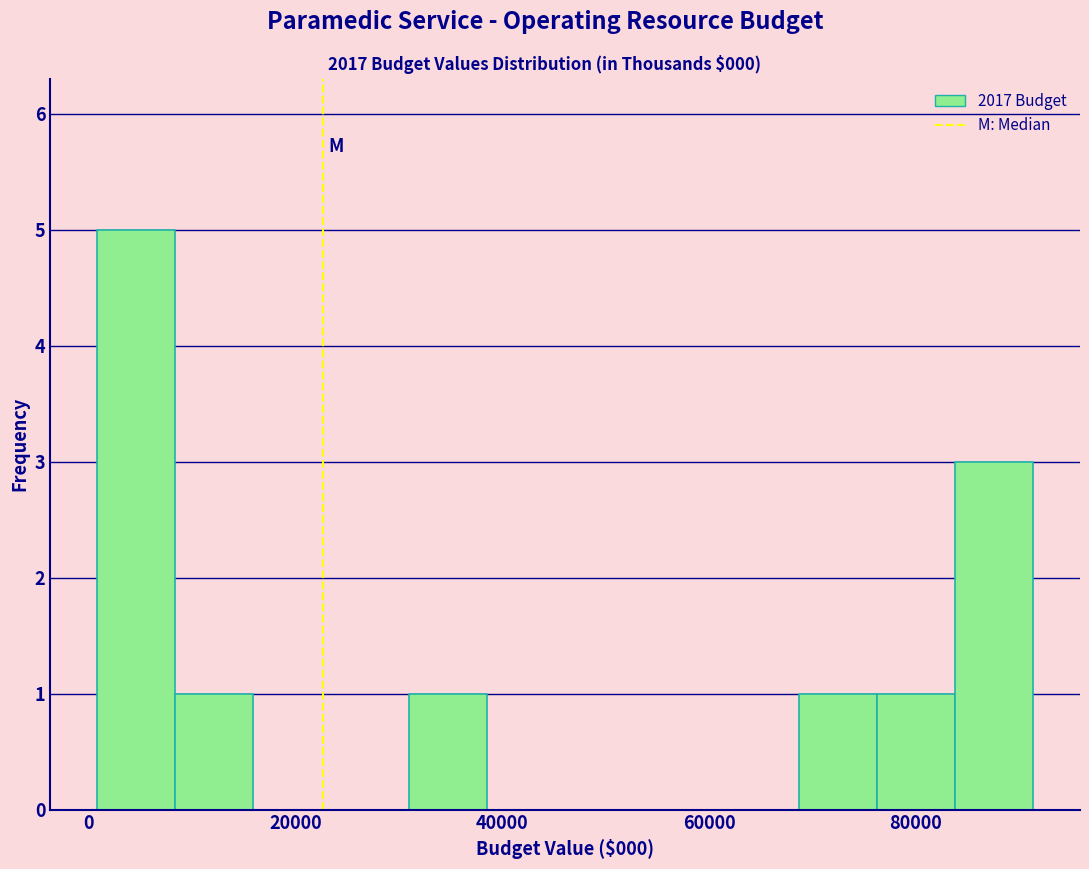

Read against the x-axis, roughly where is the centre of the tallest bar?

4000